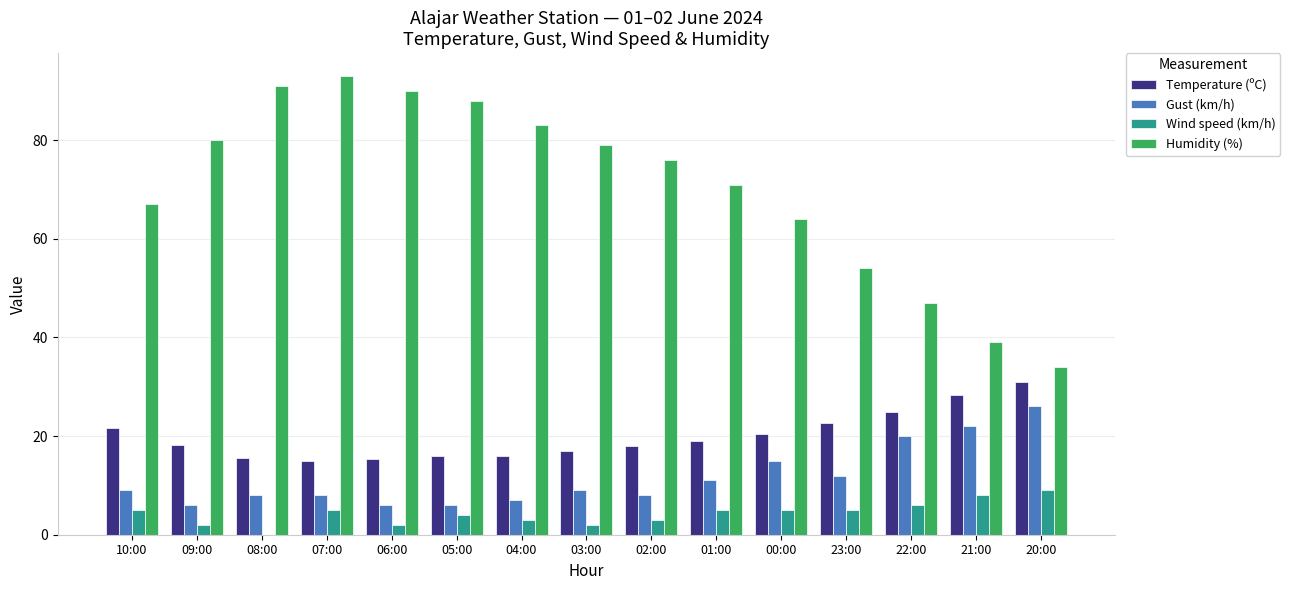

The Humidity (%) series shows 54.0 at 23:00. True or false?

True